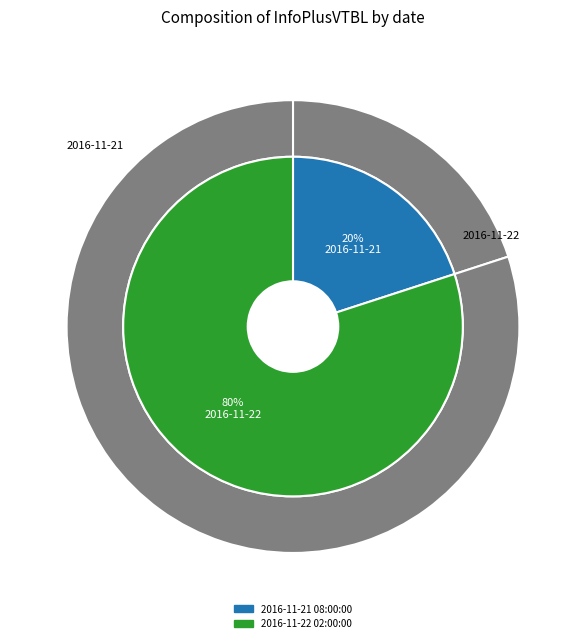

Do 2016-11-21 08:00:00+00:00 and 2016-11-22 02:00:00+00:00 together represent more than half of the pie?

Yes